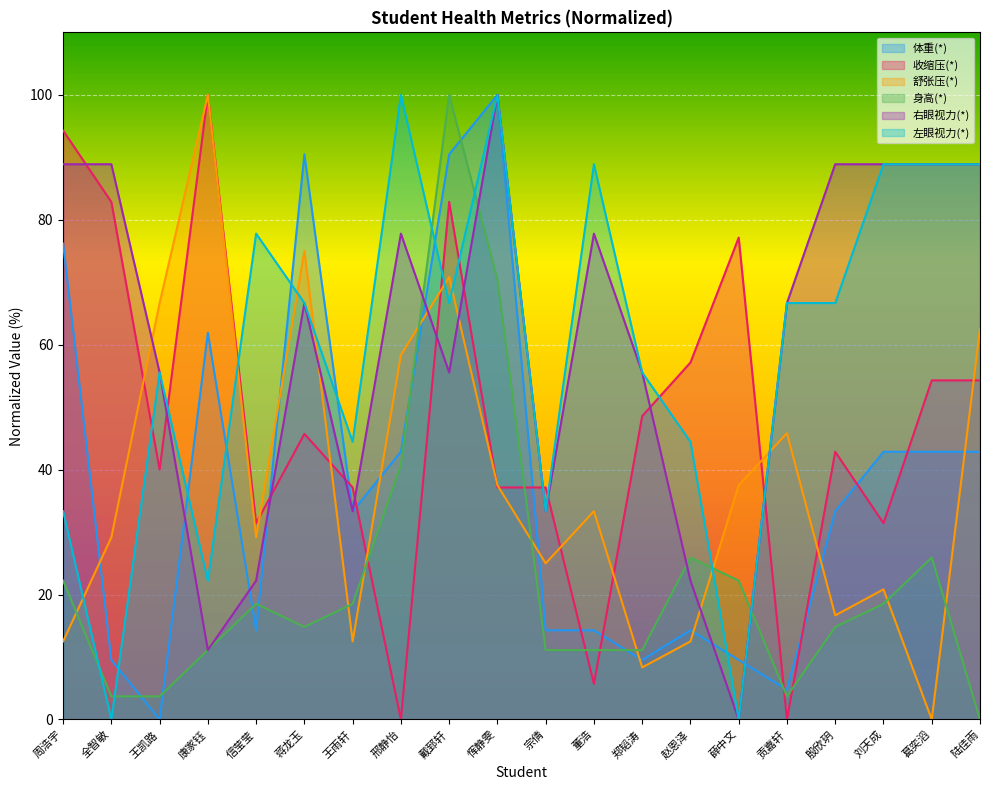

True or false: 左眼视力(*) has a value of 55.6 at 郑韬涛.

True